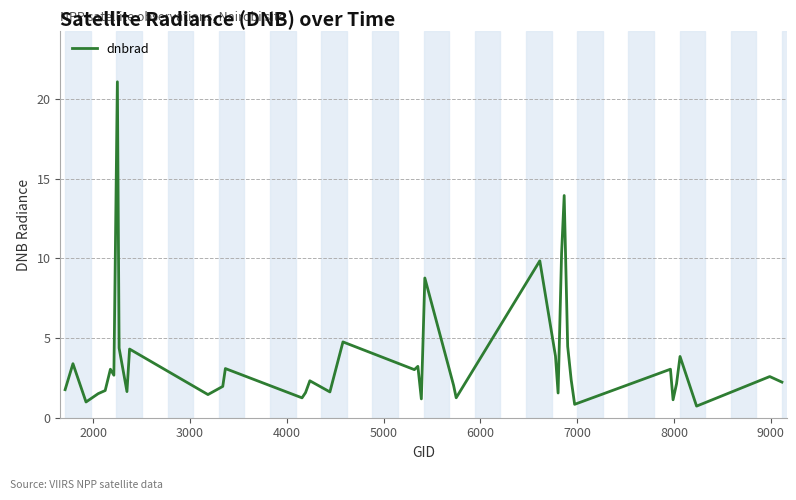

What is the greatest value displayed?

21.1